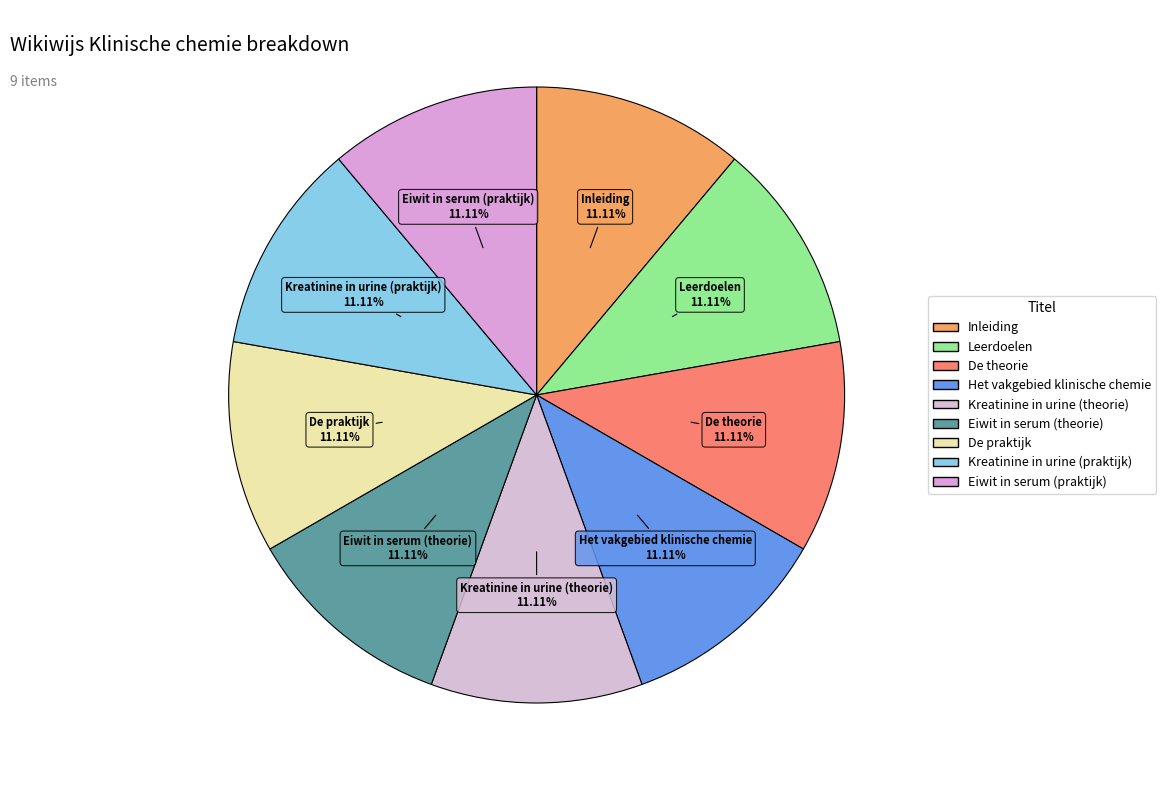

Approximately how many times larger is the value at Het vakgebied klinische chemie compared to Eiwit in serum (theorie)?

1.0